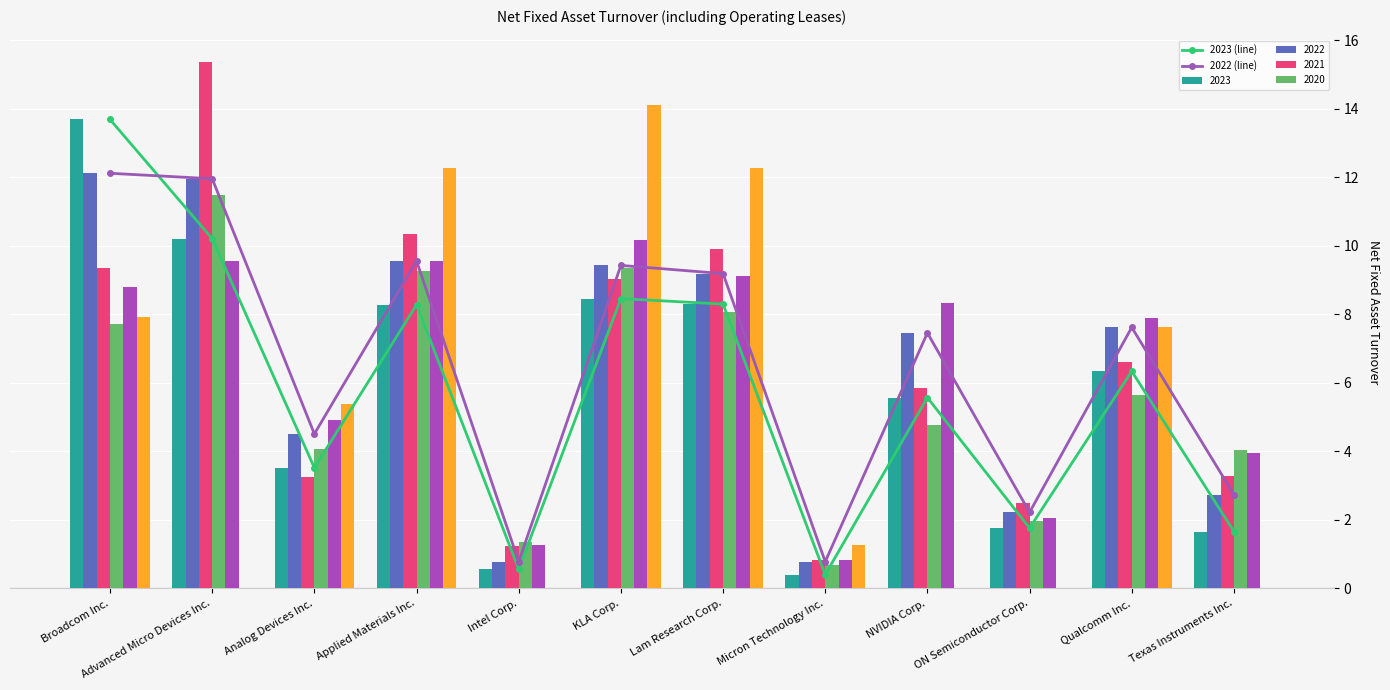

Which category has the highest value across all series?

Broadcom Inc.